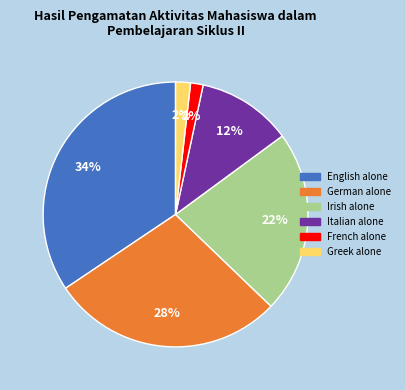

What is the largest slice in the pie chart?

English alone